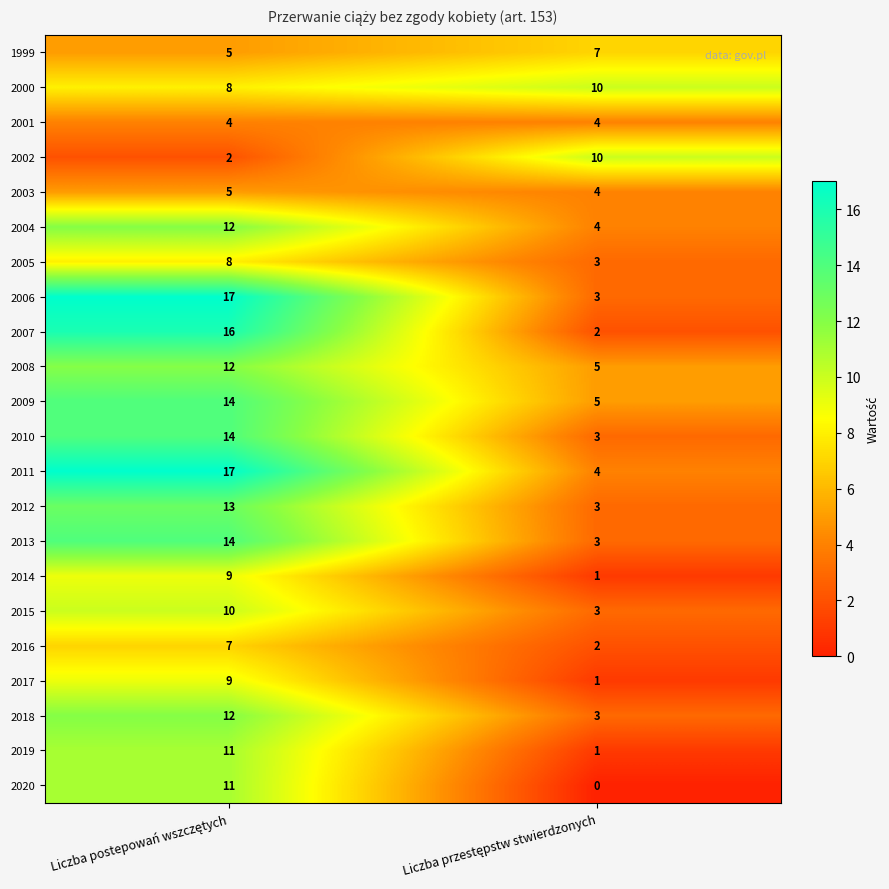

What is the minimum value for 2012?

3